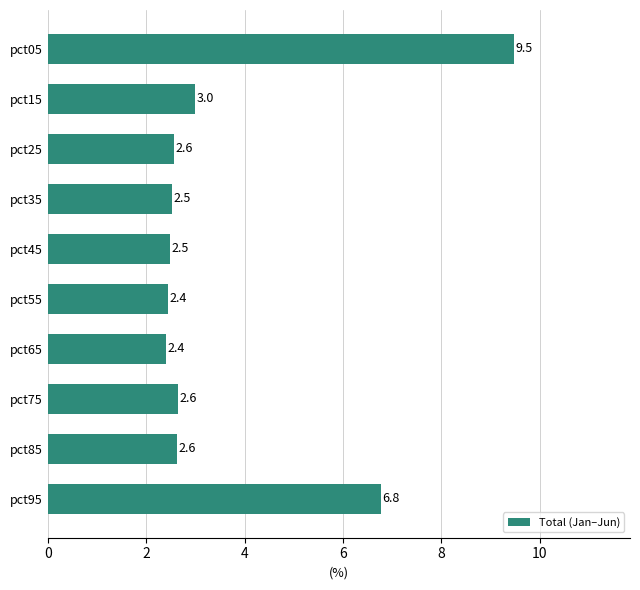

Reading bottom to top, list all the values displayed in this chart.

pct95=6.8	pct85=2.6	pct75=2.6	pct65=2.4	pct55=2.4	pct45=2.5	pct35=2.5	pct25=2.6	pct15=3.0	pct05=9.5